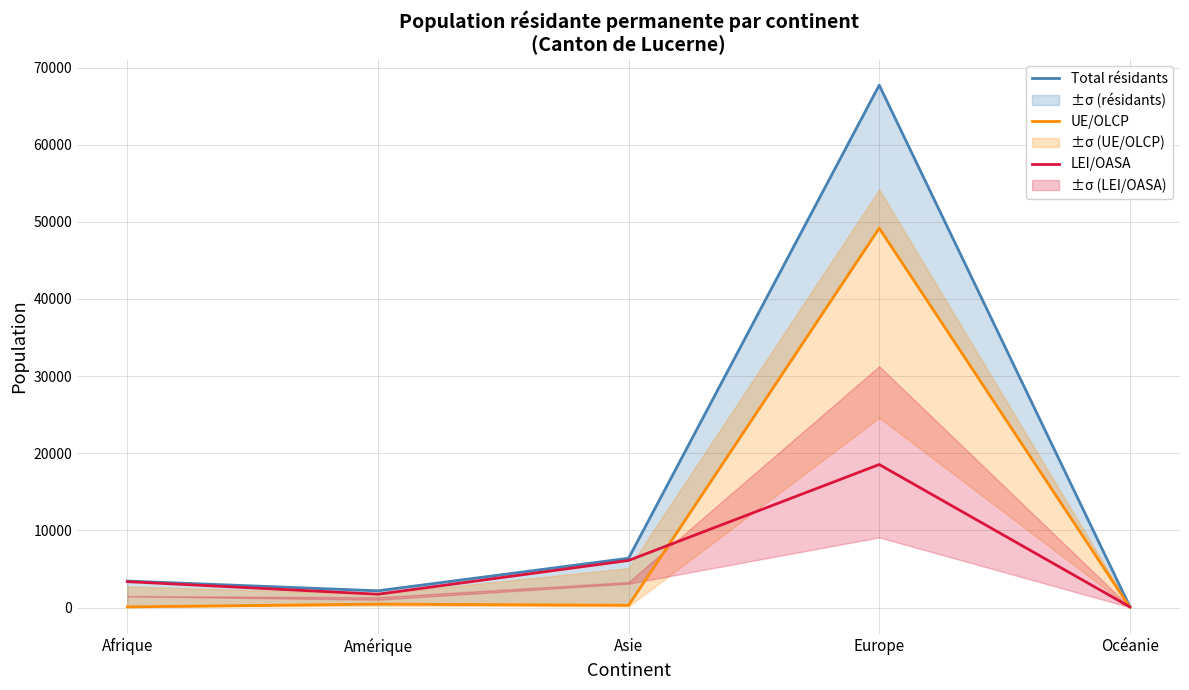

Where is LEI/OASA nearest to the value 9309?

Asie